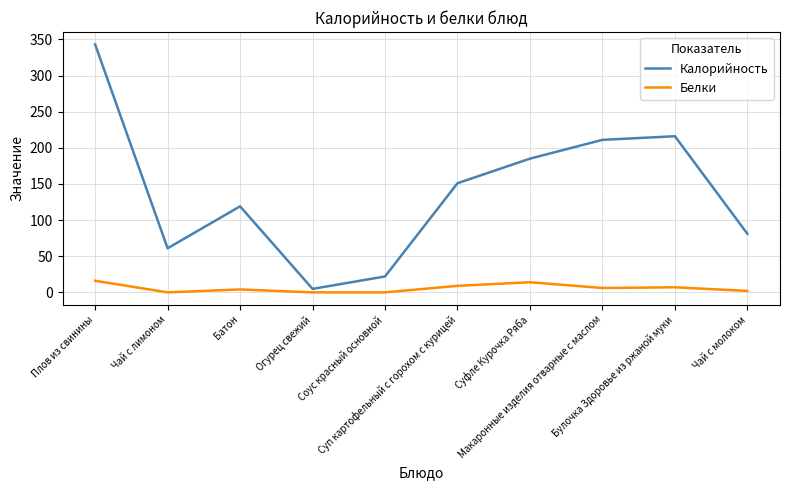

What is the maximum value for Белки?

16.0